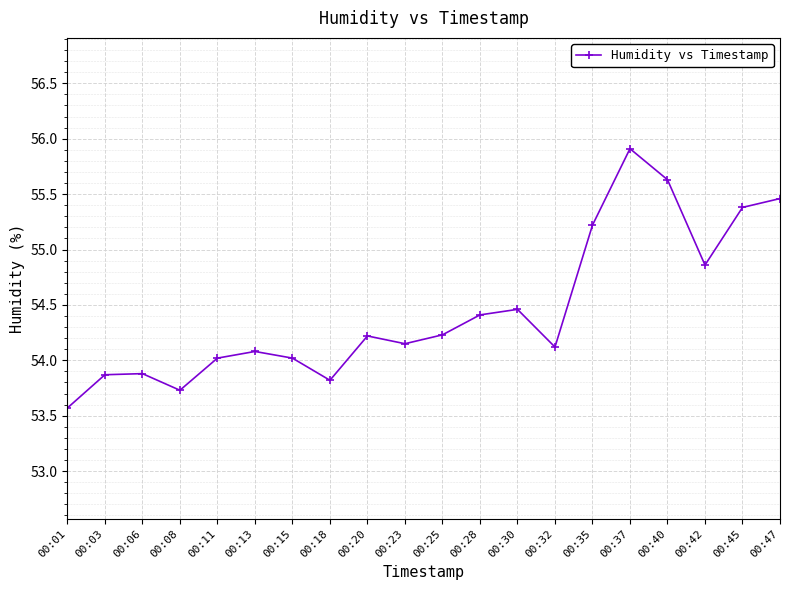

How many series are shown in this chart?

1